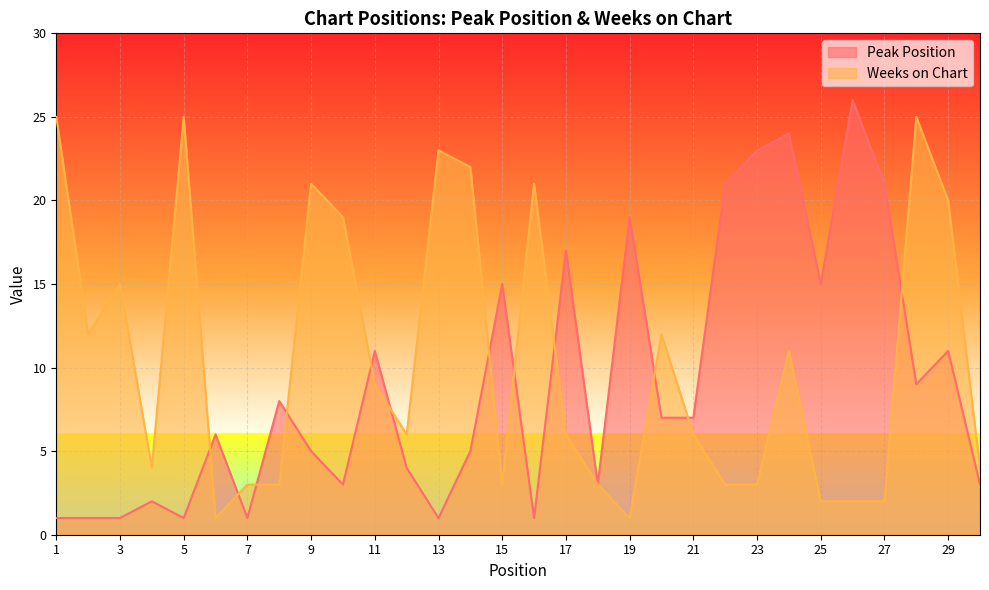

Does the chart display data point markers on the line(s)?

No